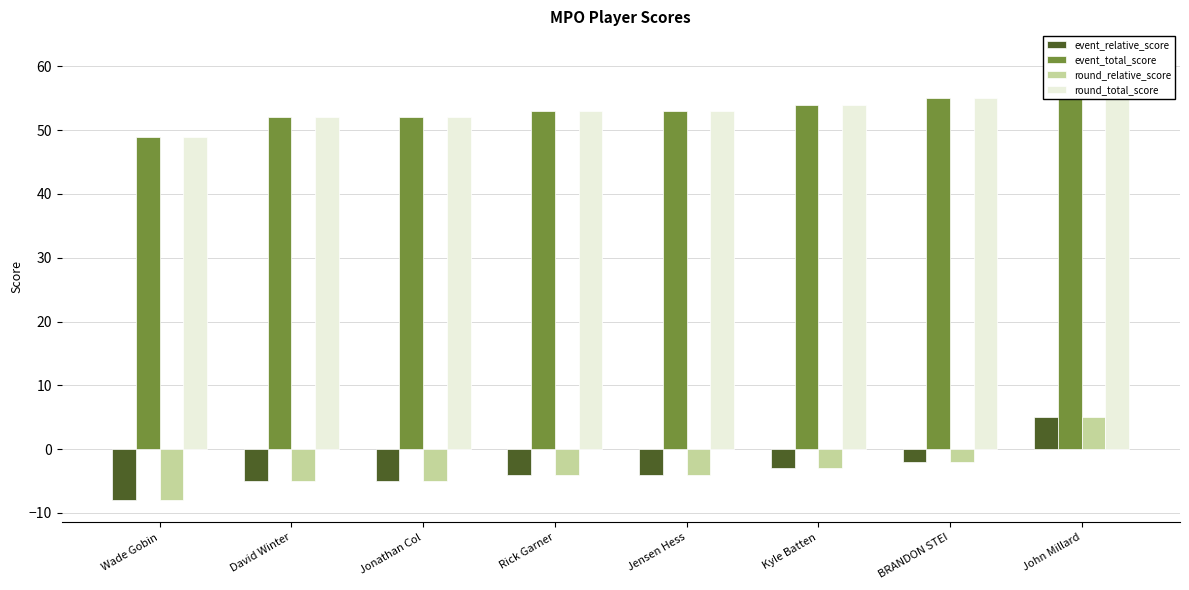

Between BRANDON STEI and John Millard, which series saw the biggest shift?

event_relative_score